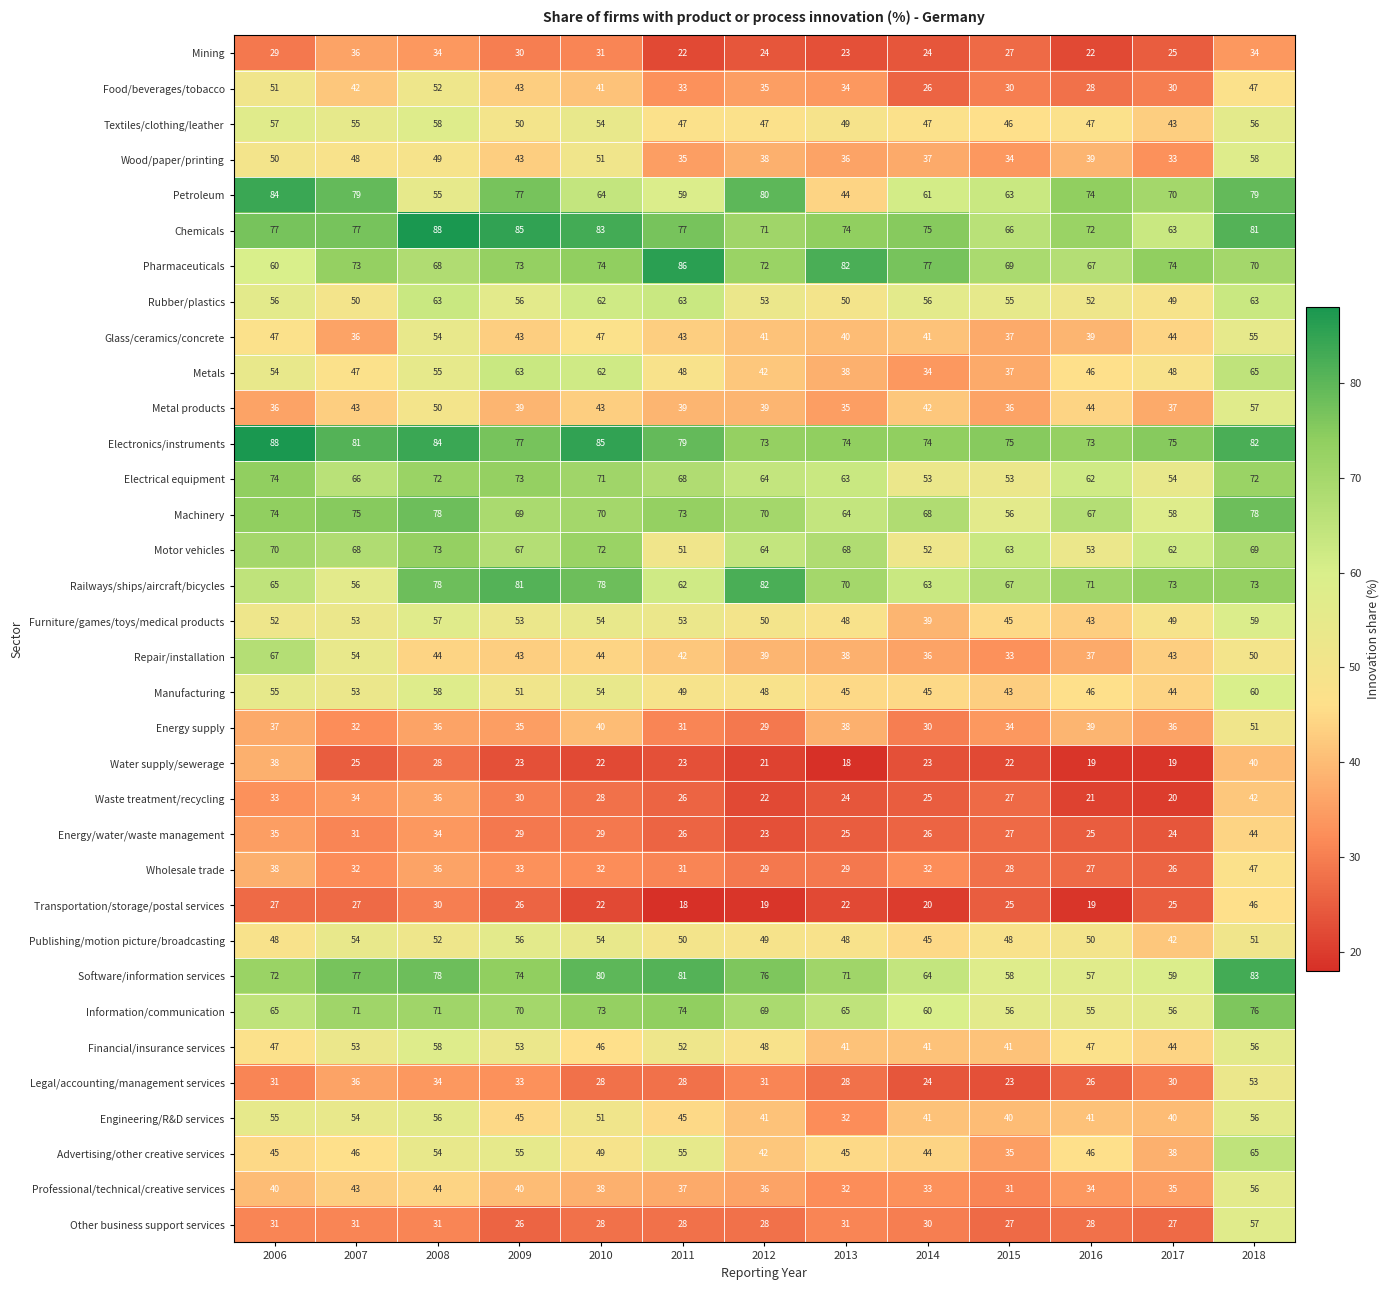

Is it true that Energy supply equals 39 at 2016?

True